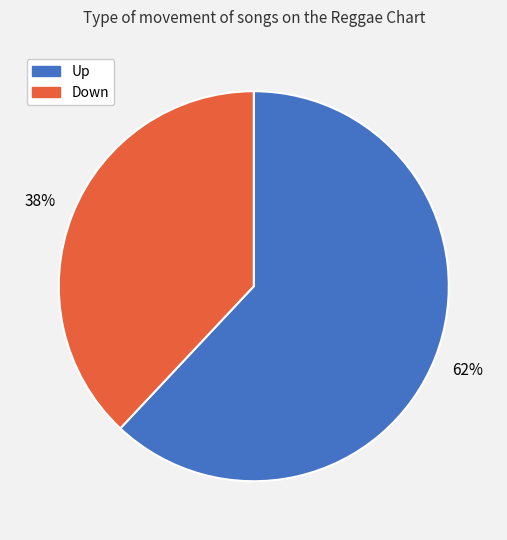

Does any single category account for the majority?

Yes